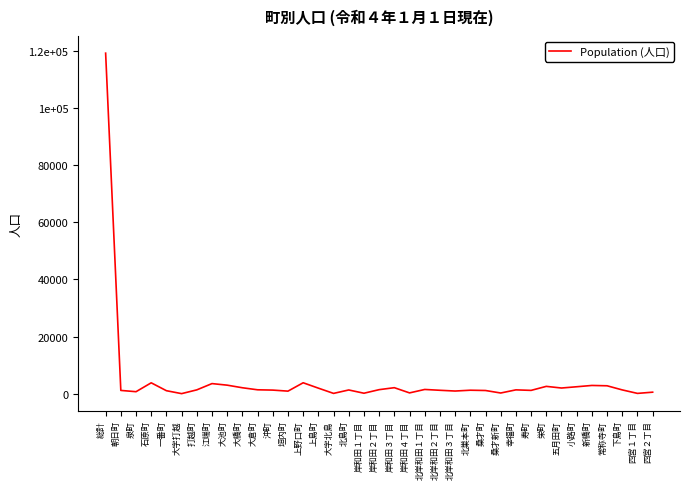

How many data points does each series have?

37